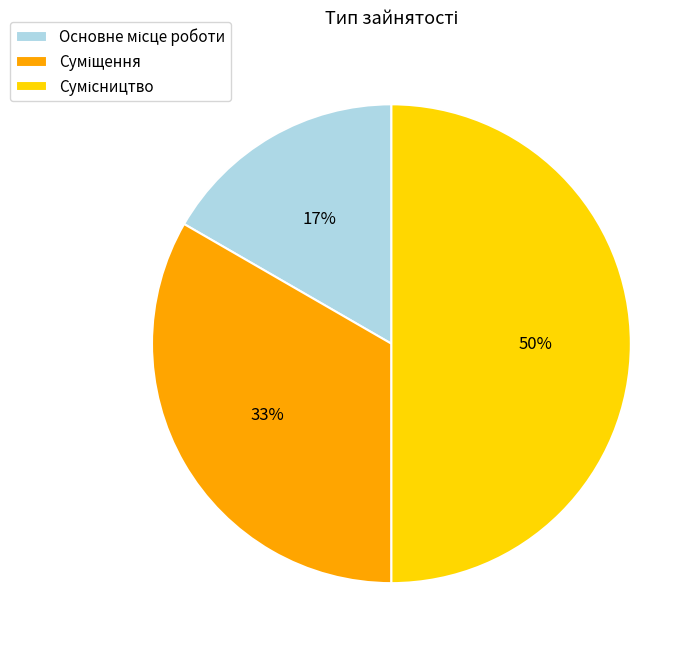

To the nearest percent, what is the difference between the largest and smallest slice percentages?

33%